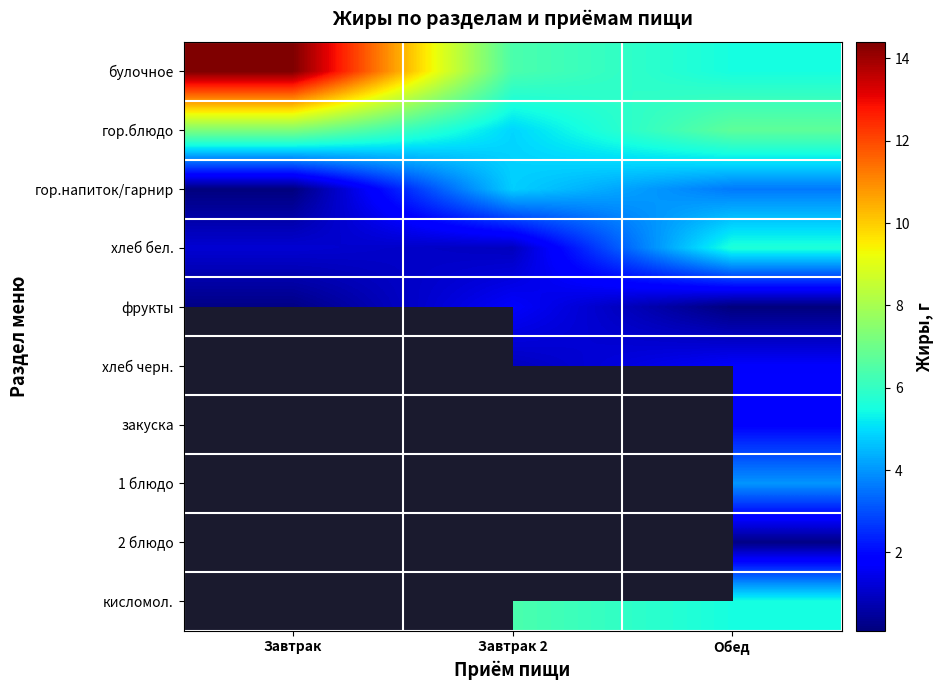

How many values in the хлеб черн. series exceed 0?

2